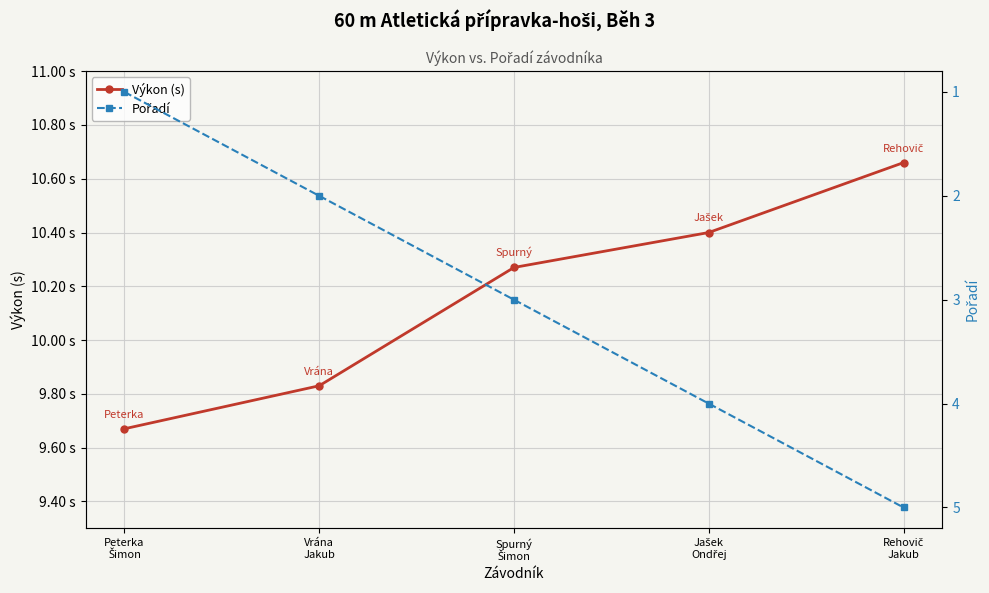

What are all the series names shown in the legend?

Výkon (s), Pořadí